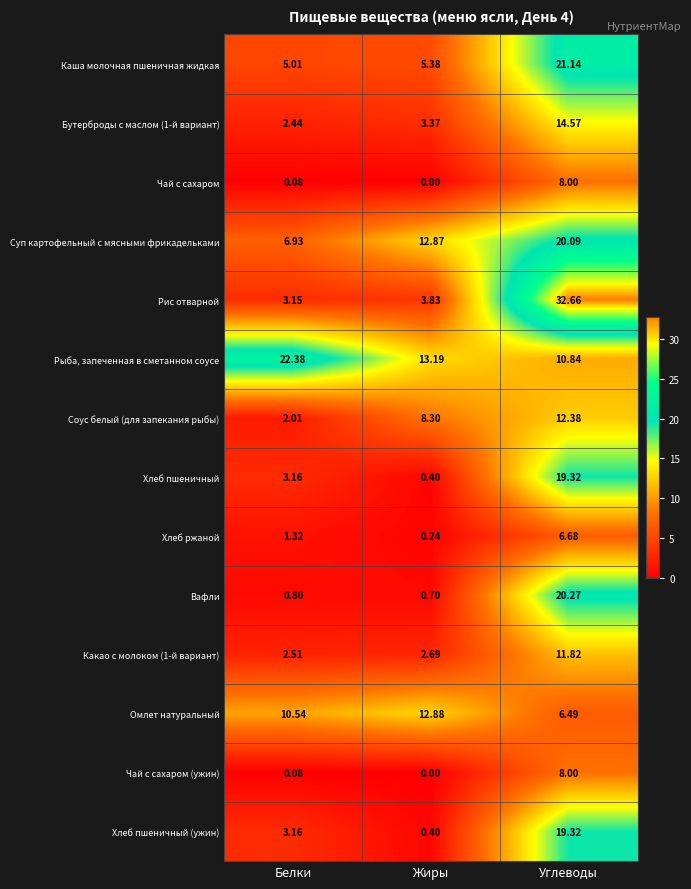

How many data points in Омлет натуральный are less than 10?

1